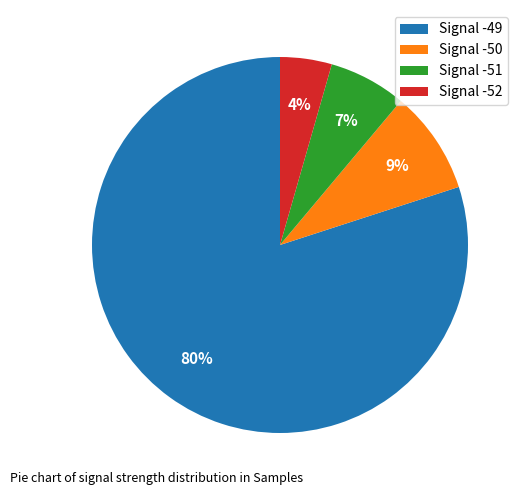

To the nearest percent, what percentage of the pie is Signal -49?

80%